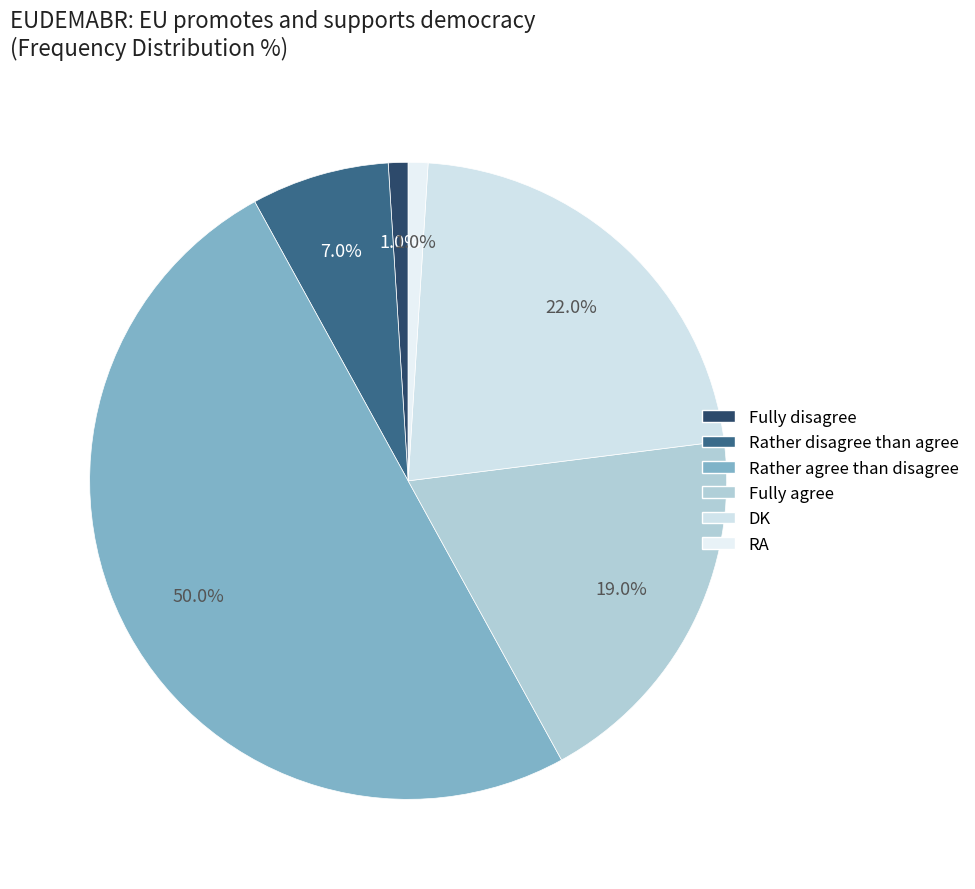

Does any single category account for the majority?

No